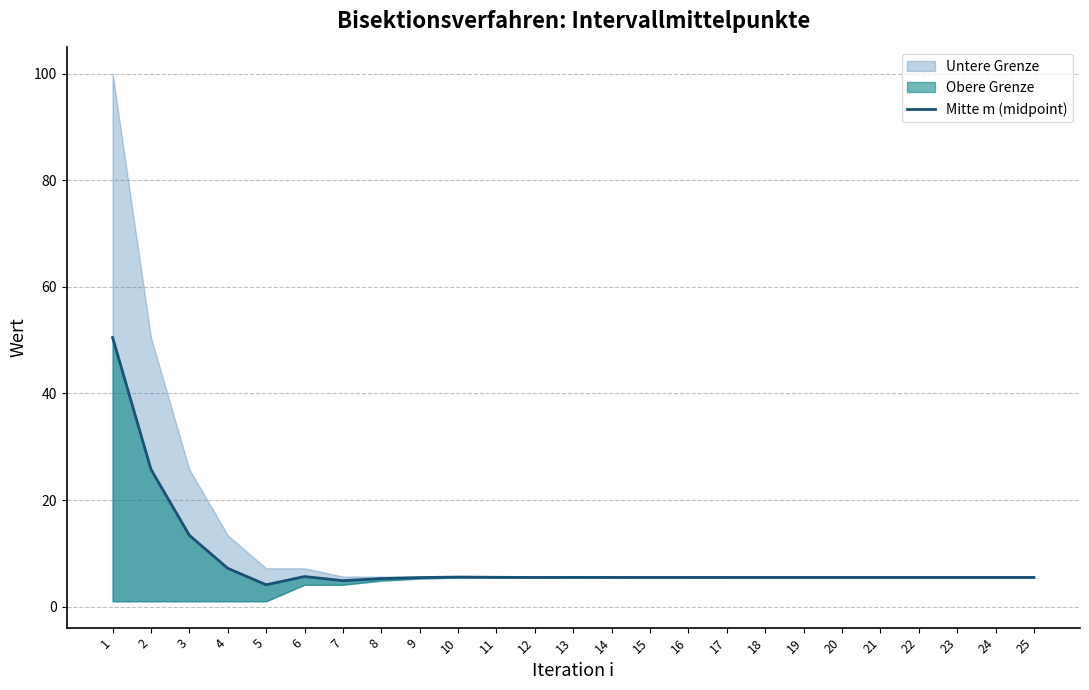

True or false: the data shows 5.5 at 16.

True